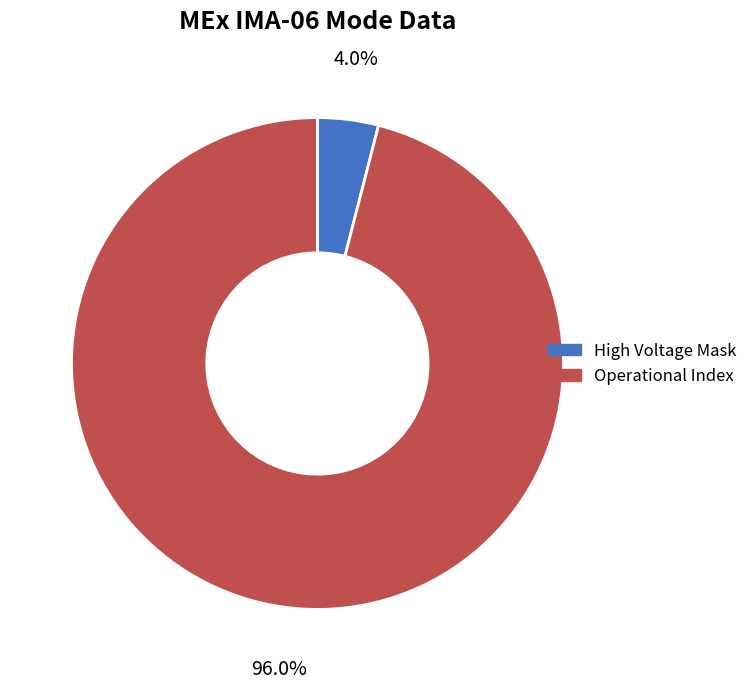

What is the majority slice?

Operational Index